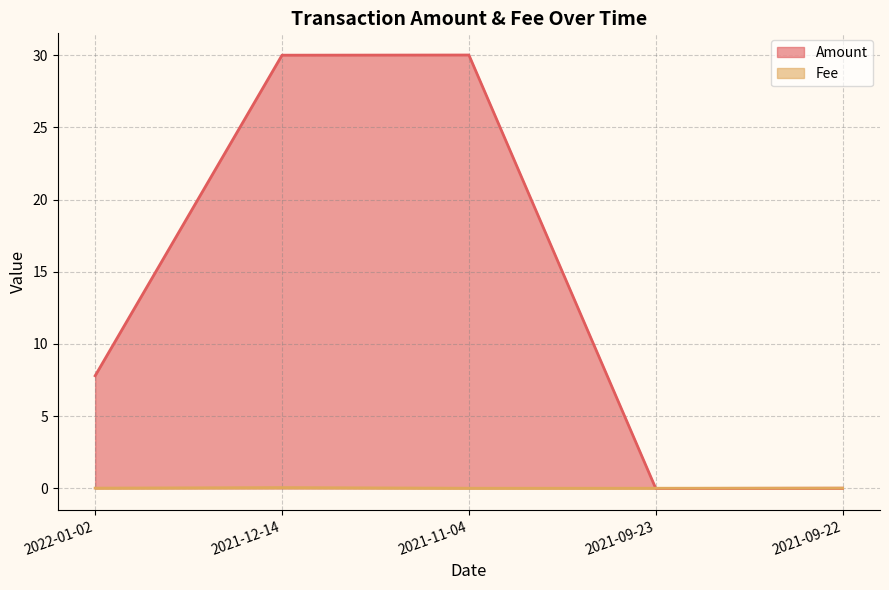

What is the spread (max minus min) of values at 2022-01-02?

7.8